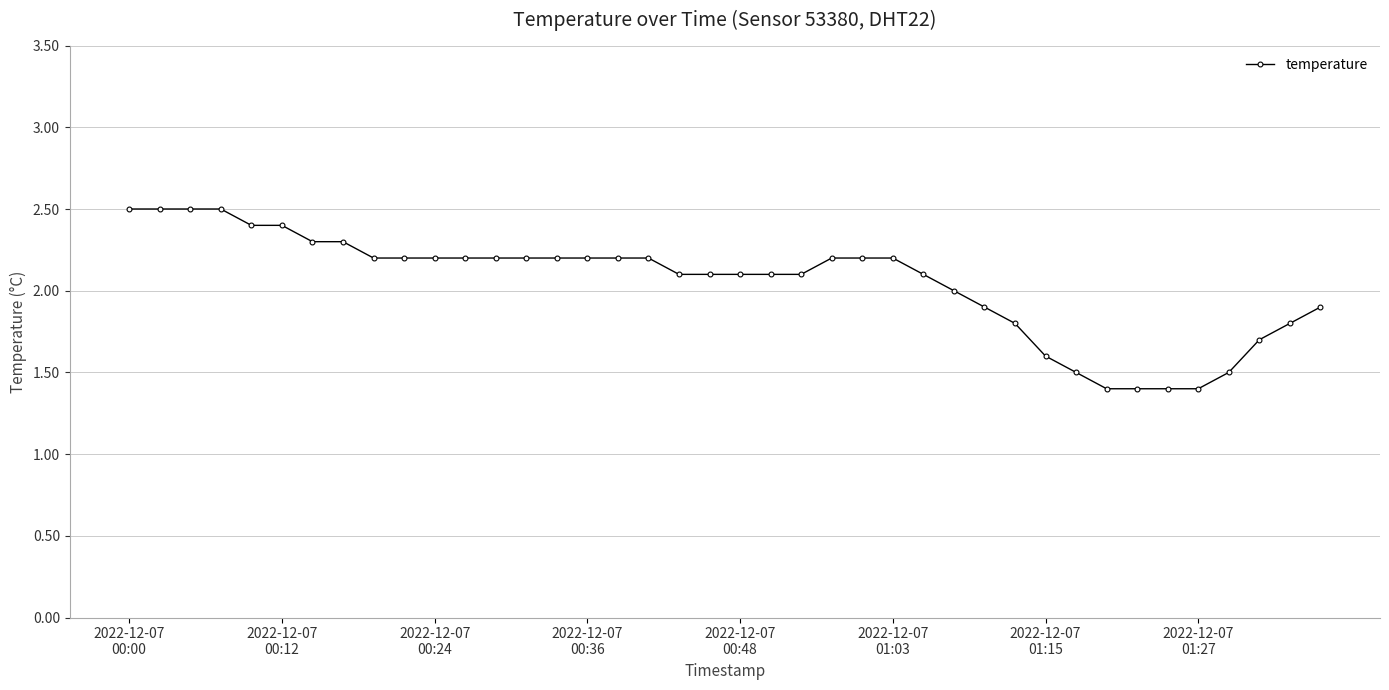

What is the difference between the maximum and minimum values?

1.1